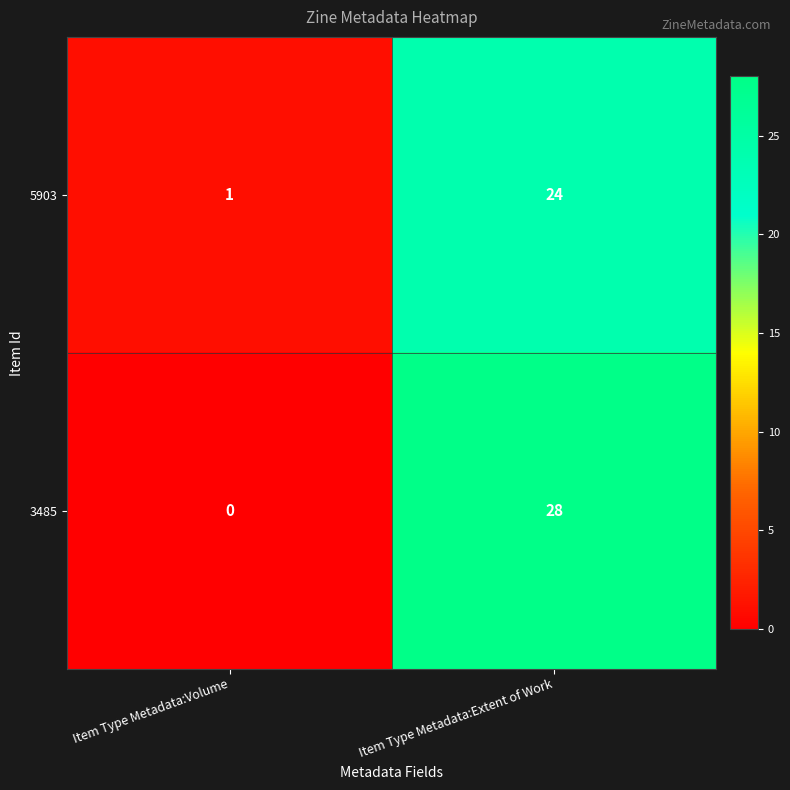

Which series has the largest range (max minus min)?

3485